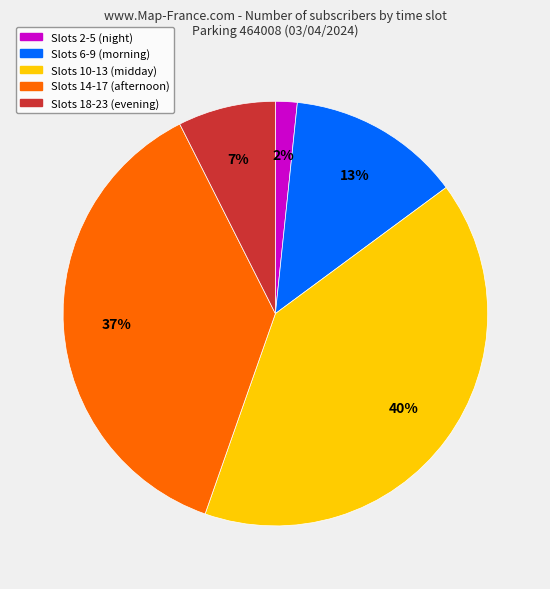

To the nearest percent, what is the average slice percentage?

20%